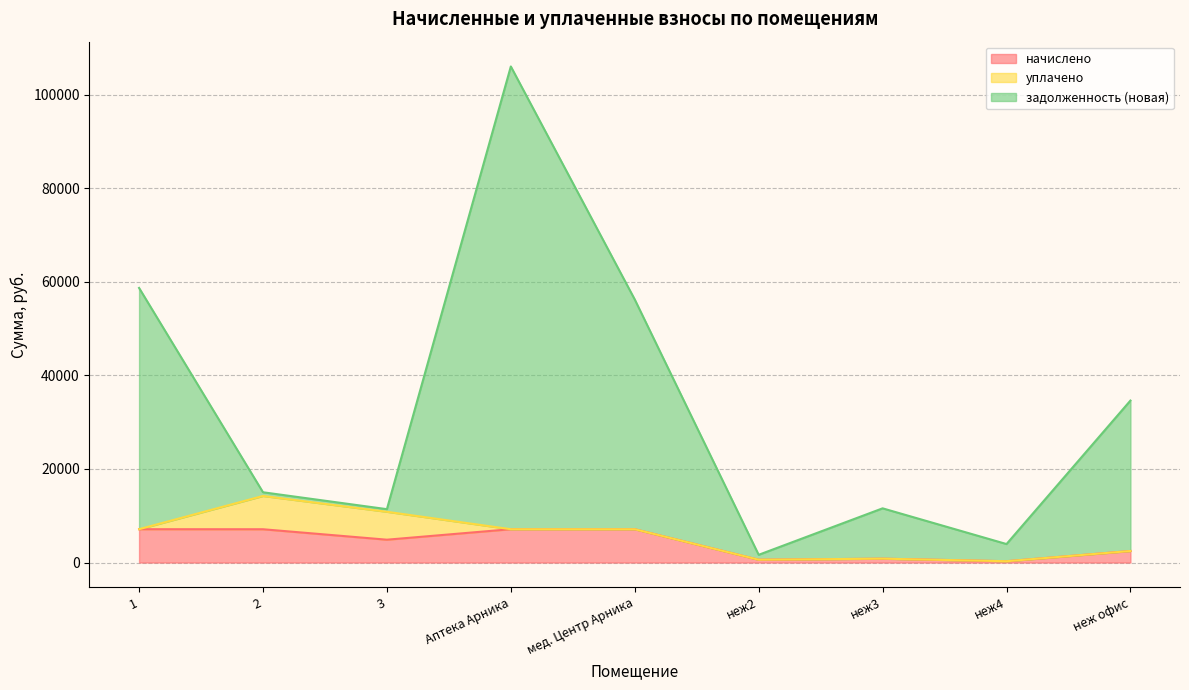

What is the maximum value for начислено?

7121.6